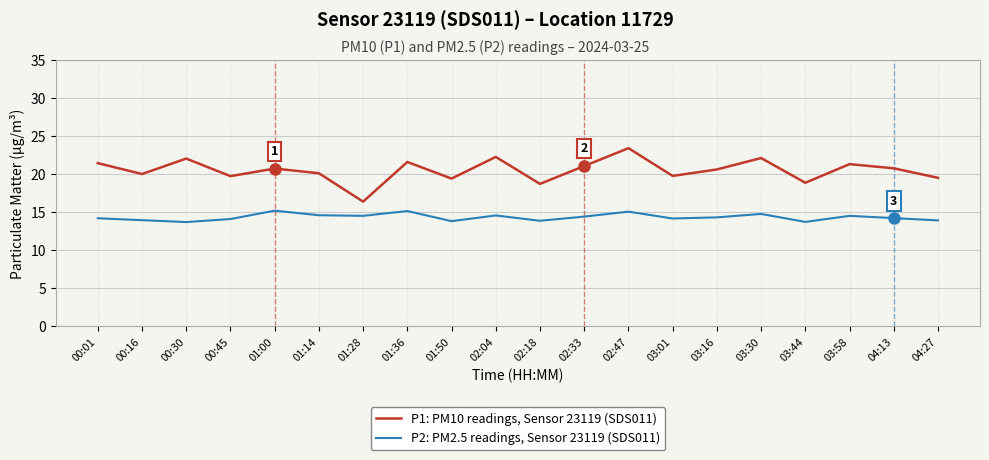

Which series has the largest total across all categories?

P1: PM10 readings, Sensor 23119 (SDS011)